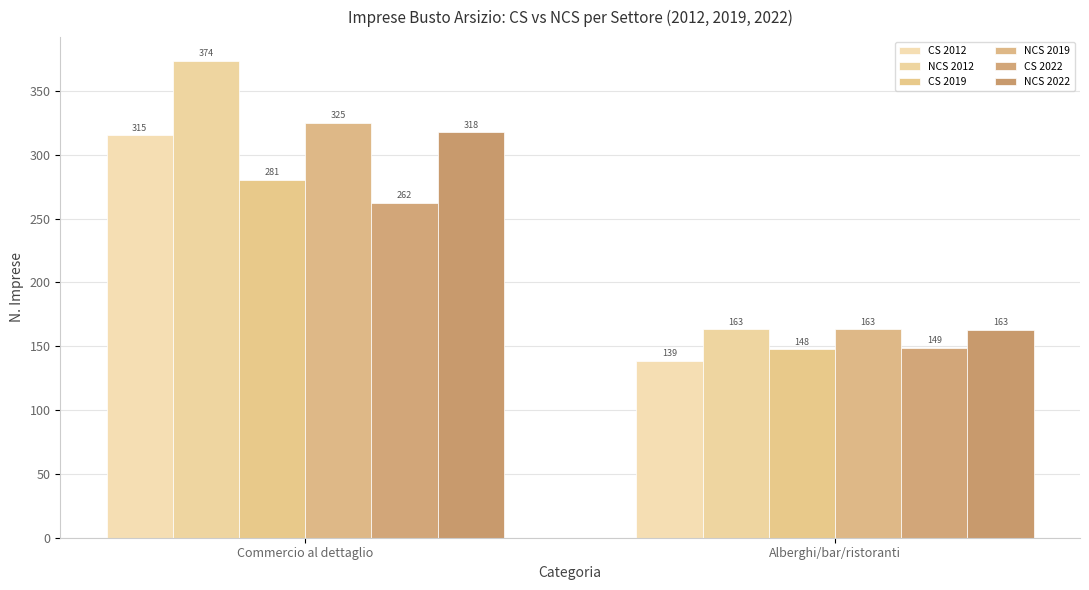

Are the bars grouped side by side (vs. stacked)?

Yes